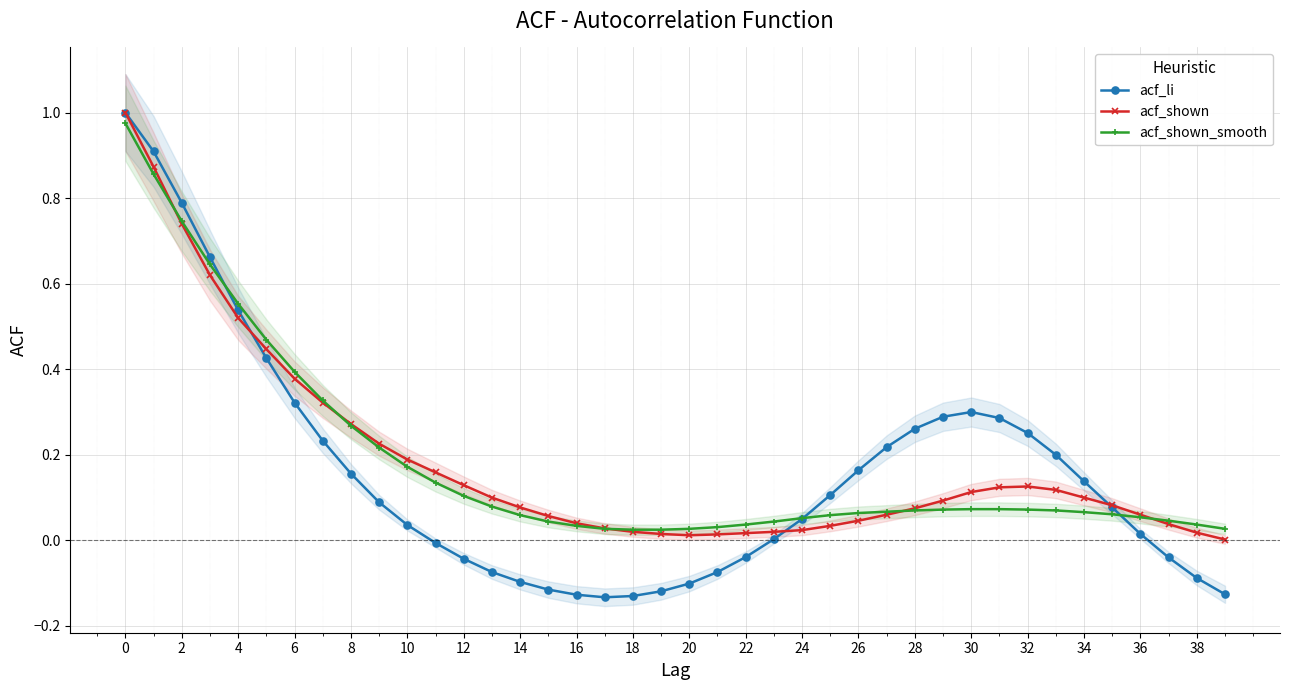

Is this an area chart (filled region under the line)?

No